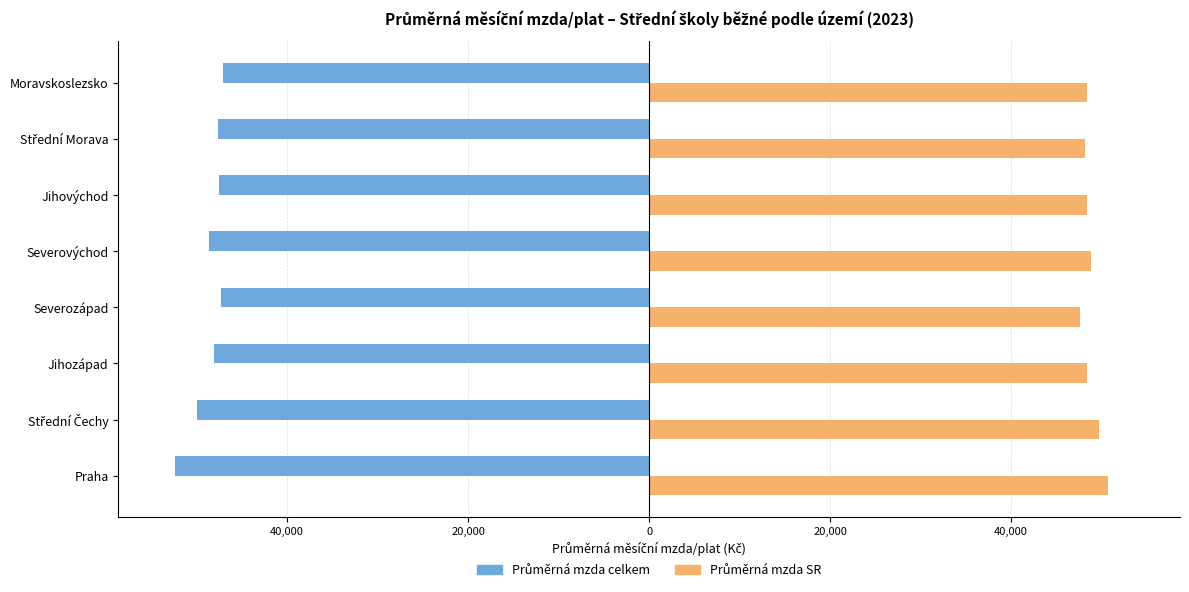

What are all the series names shown in the legend?

Průměrná mzda celkem, Průměrná mzda SR